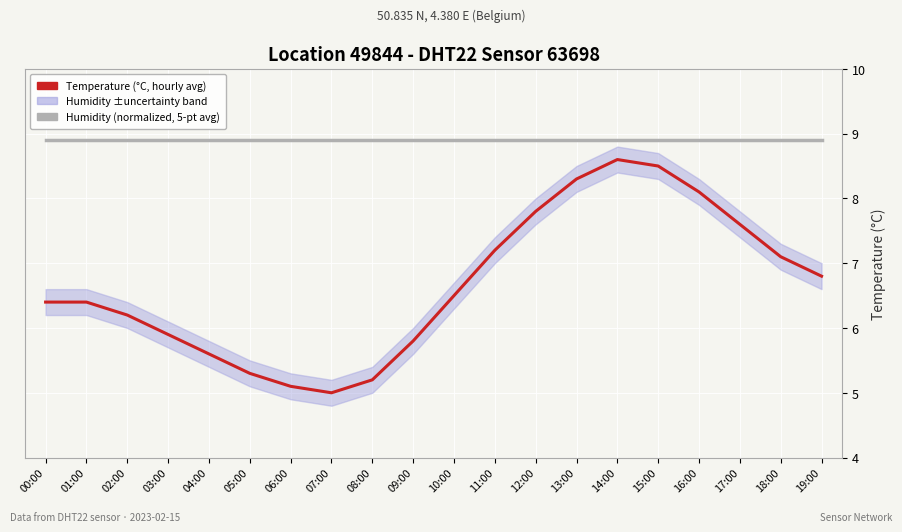

Reading right to left, extract all data points from this chart.

Humidity (normalized): 8.9	8.9	8.9	8.9	8.9	8.9	8.9	8.9	8.9	8.9	8.9	8.9	8.9	8.9	8.9	8.9	8.9	8.9	8.9	8.9
Temperature (°C, hourly avg): 6.8	7.1	7.6	8.1	8.5	8.6	8.3	7.8	7.2	6.5	5.8	5.2	5.0	5.1	5.3	5.6	5.9	6.2	6.4	6.4